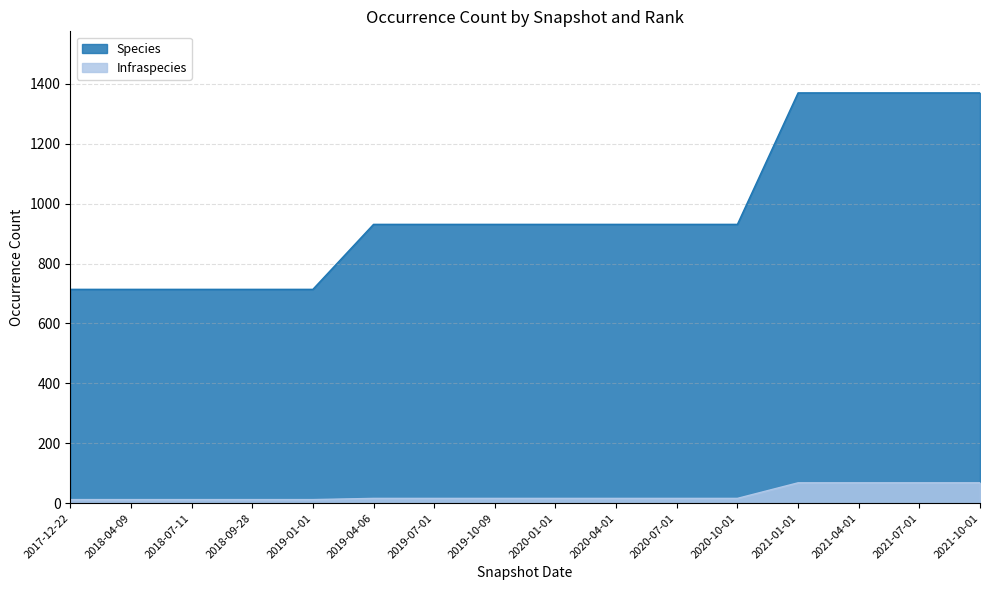

What is the label of the 13th point from the right?

2018-09-28